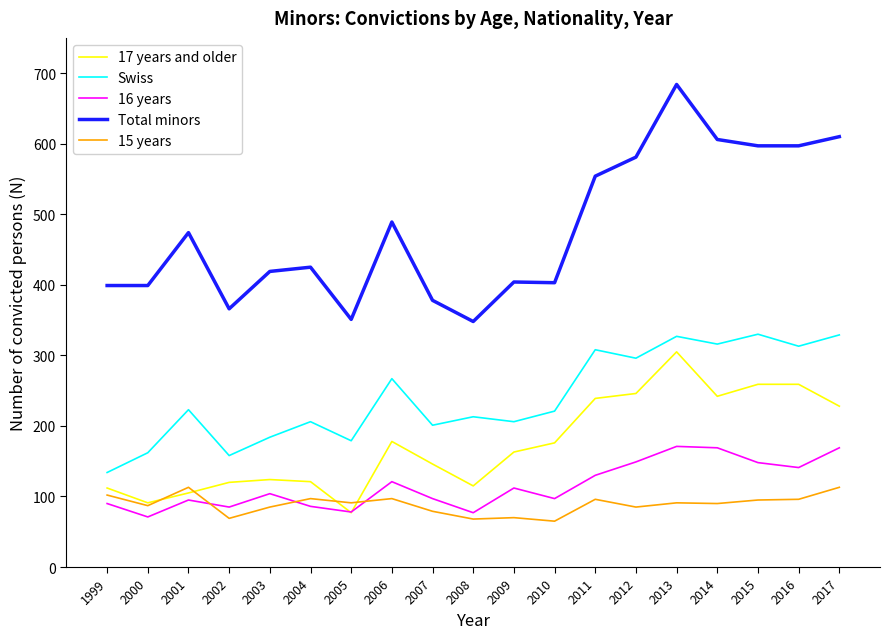

At 2010, list the series in order from smallest to largest.

15 years, 16 years, 17 years and older, Swiss, Total minors